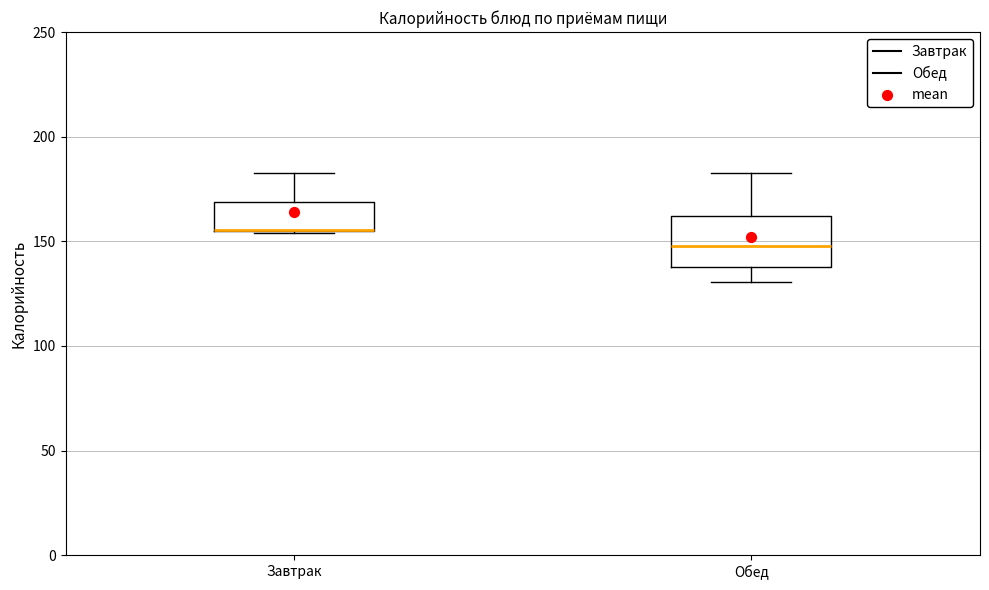

Which box is the tallest, from its lower edge to its upper edge?

Обед